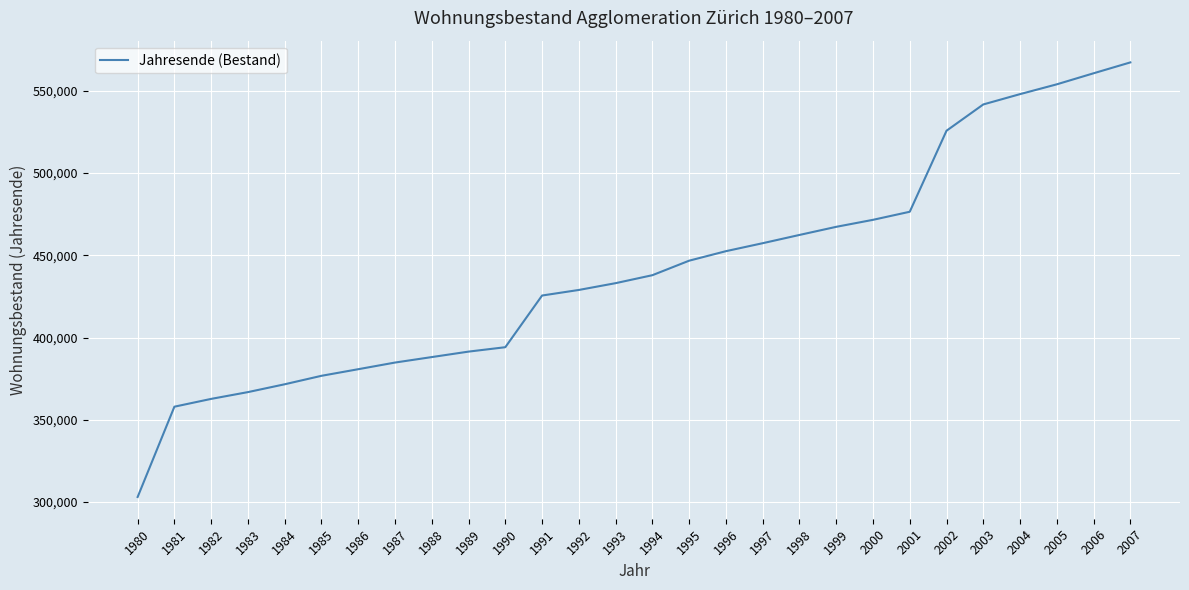

List the labels in order of value, largest first.

2007, 2006, 2005, 2004, 2003, 2002, 2001, 2000, 1999, 1998, 1997, 1996, 1995, 1994, 1993, 1992, 1991, 1990, 1989, 1988, 1987, 1986, 1985, 1984, 1983, 1982, 1981, 1980